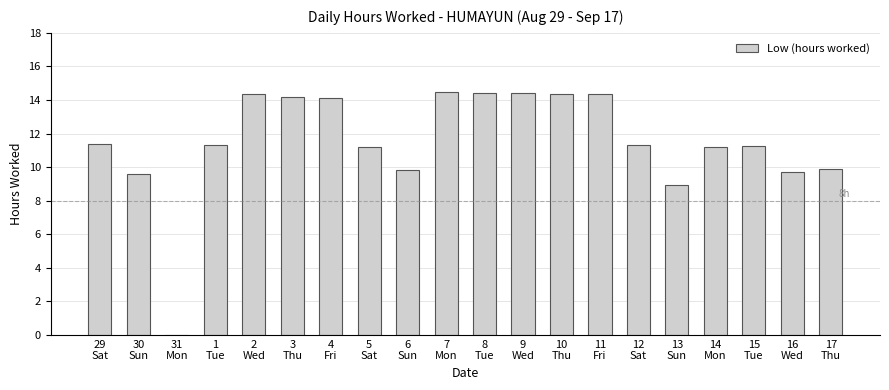

What is the maximum value shown in the chart?

14.5